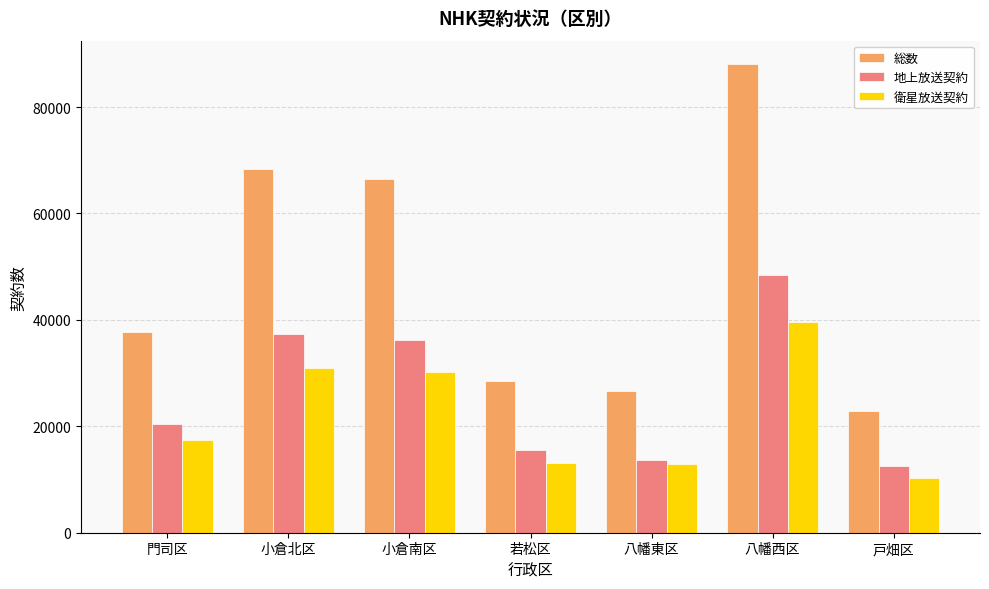

Which series has the largest total across all categories?

総数